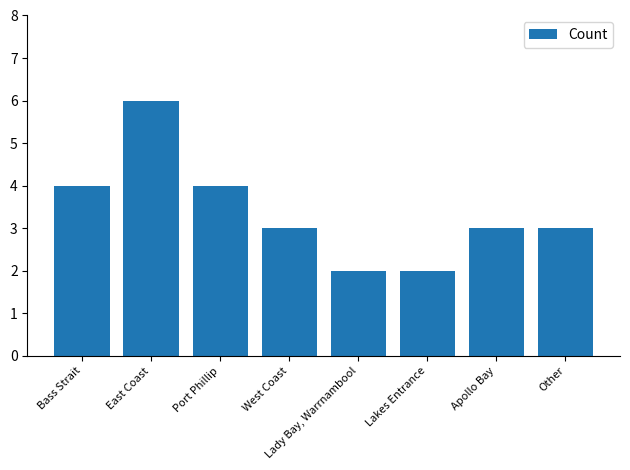

What is the smallest value displayed?

2